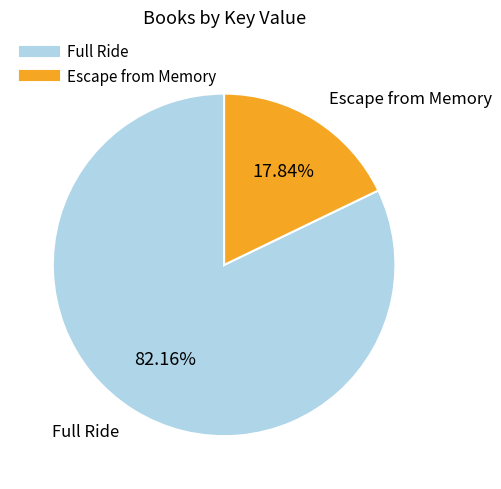

How many segments does this pie chart have?

2